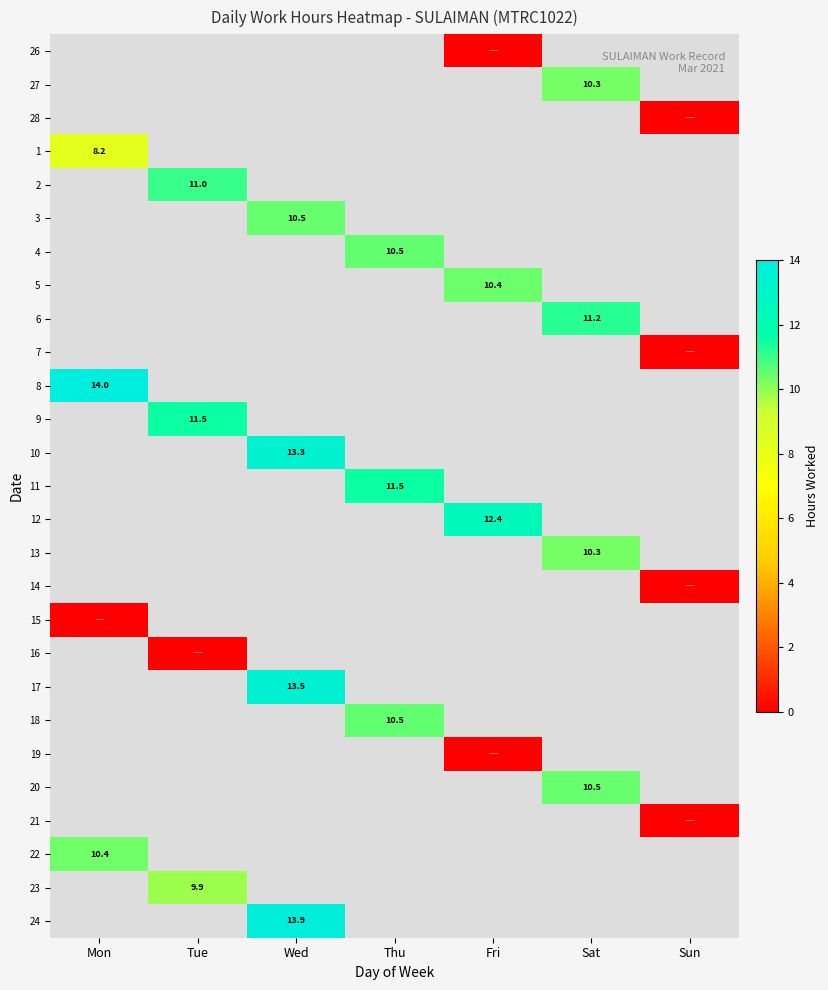

True or false: 18 has a value of 10.5 at Thu.

True